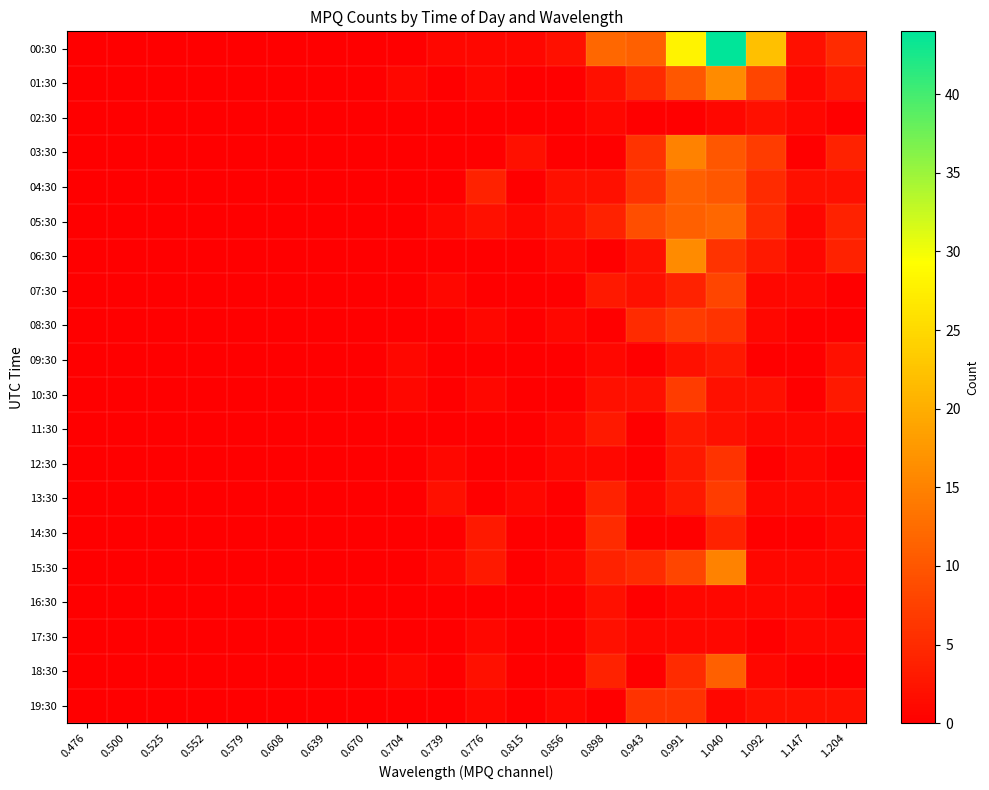

Which series has the largest total across all categories?

00:30